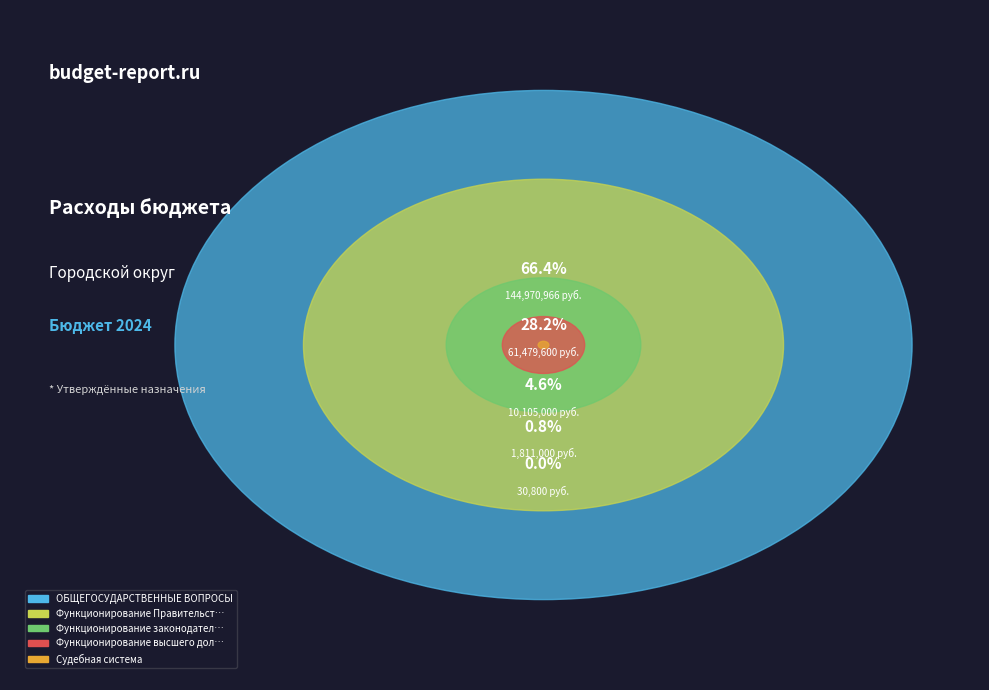

Which slice is the smallest?

Судебная система